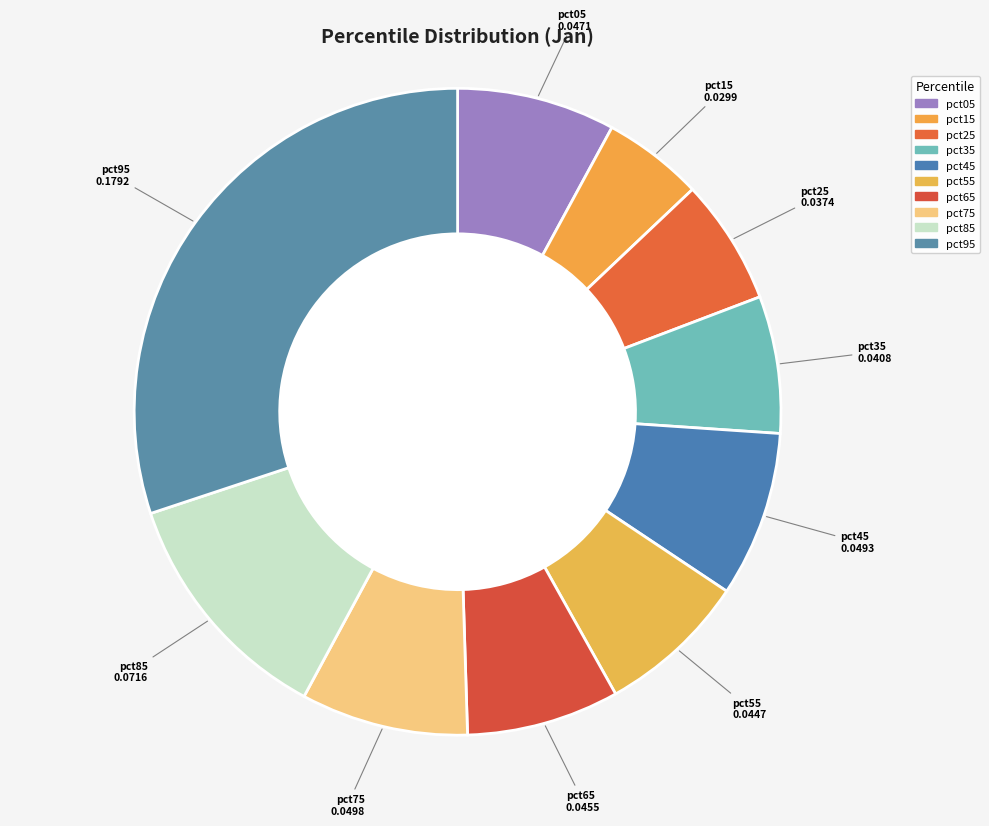

Is pct45 the majority of the pie?

No